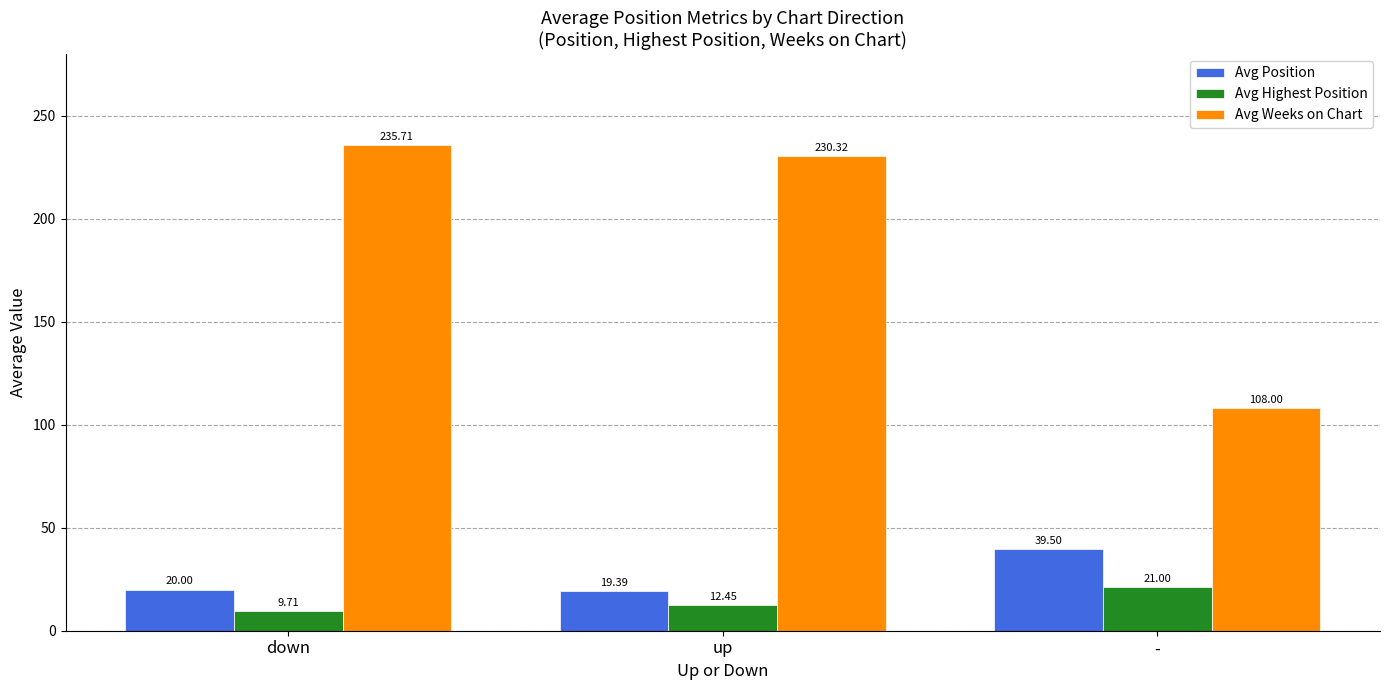

At which category does the chart reach its peak across all series?

down